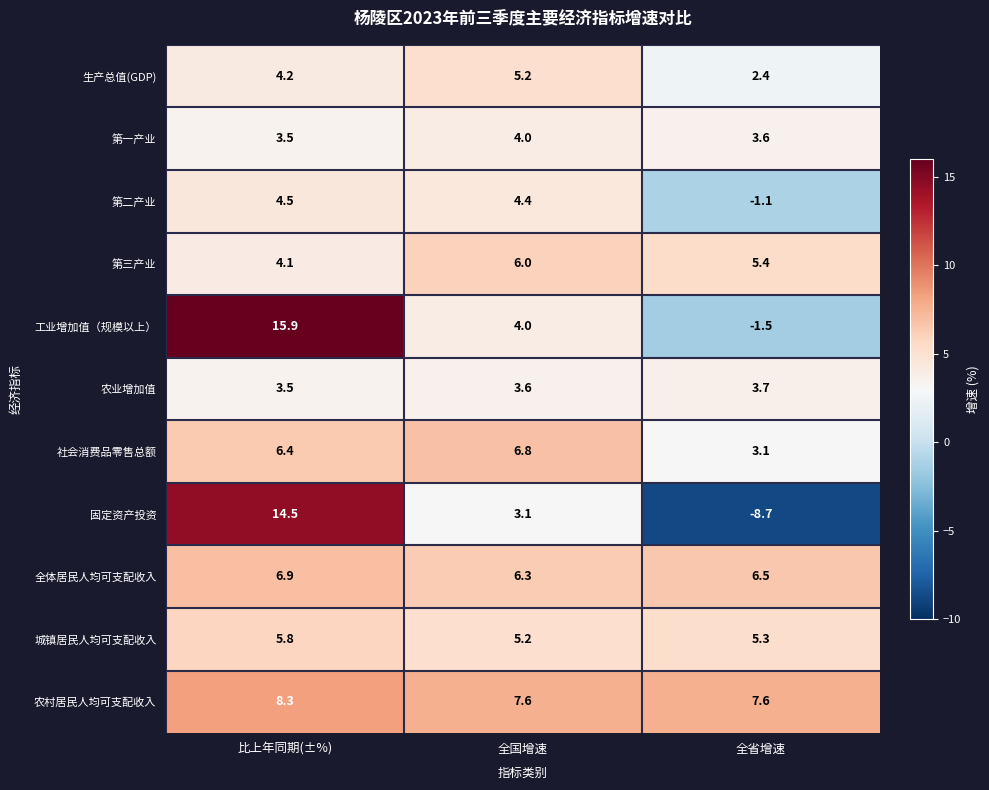

What is the difference between the maximum and second lowest values in the 农村居民人均可支配收入 series?

0.7